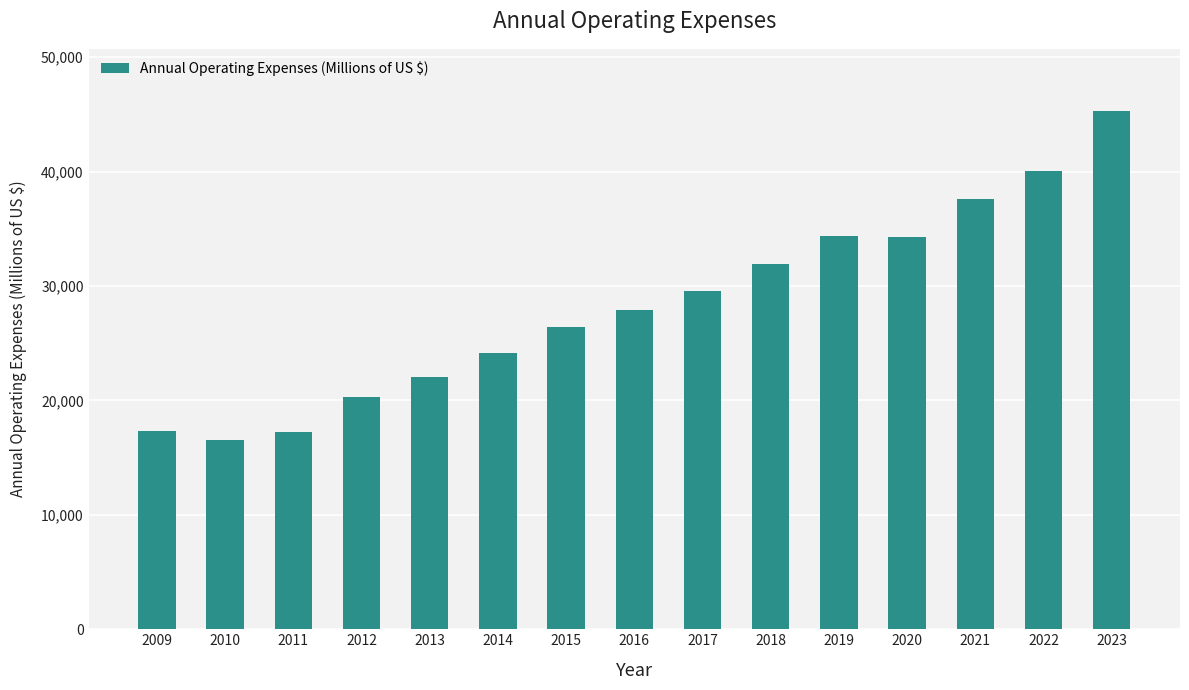

What is the minimum value shown in the chart?

16540